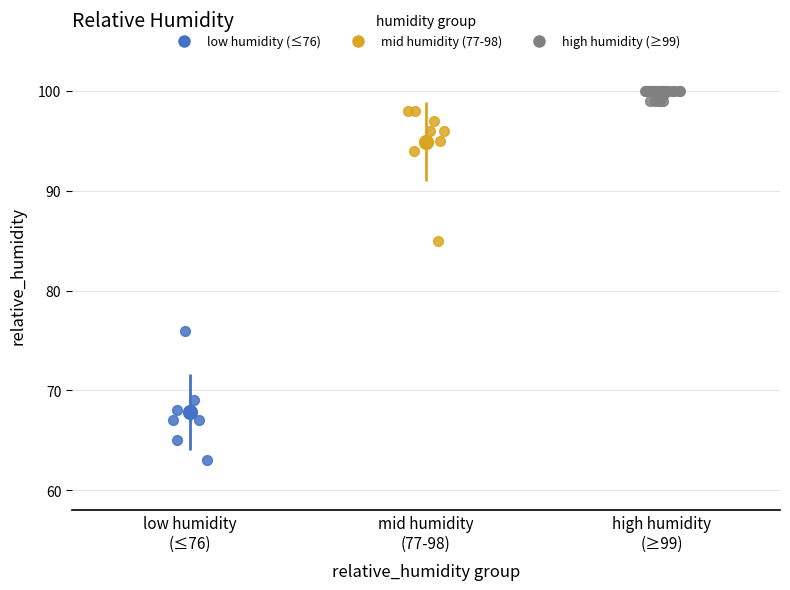

Which series reaches the maximum Y coordinate?

high humidity (≥99)